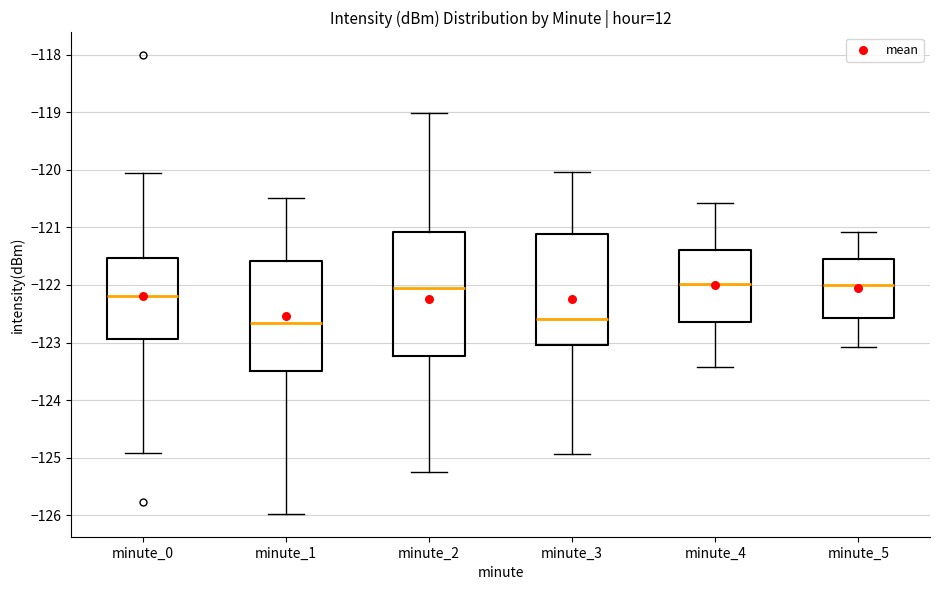

Reading left to right, read every box against the y-axis: the position of its median line, the range the box covers, and the ends of its whiskers. The values are not printed on the chart, so give them approximately, as read against the axis.

minute_0: median -122.2, box -122.9 to -121.5, whiskers -124.9 to -120.1
minute_1: median -122.7, box -123.5 to -121.6, whiskers -126.0 to -120.5
minute_2: median -122.1, box -123.2 to -121.1, whiskers -125.2 to -119.0
minute_3: median -122.6, box -123.0 to -121.1, whiskers -124.9 to -120.0
minute_4: median -122.0, box -122.6 to -121.4, whiskers -123.4 to -120.6
minute_5: median -122.0, box -122.6 to -121.6, whiskers -123.1 to -121.1